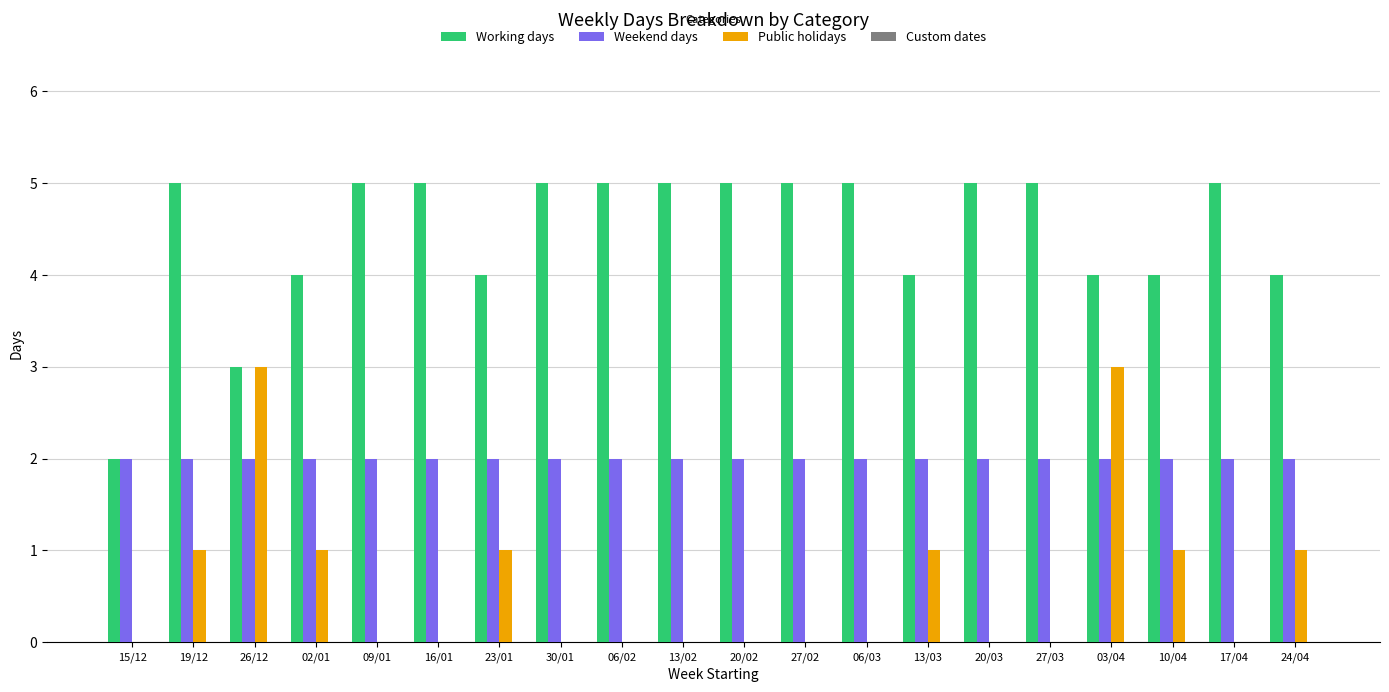

How many groups of bars are there?

20